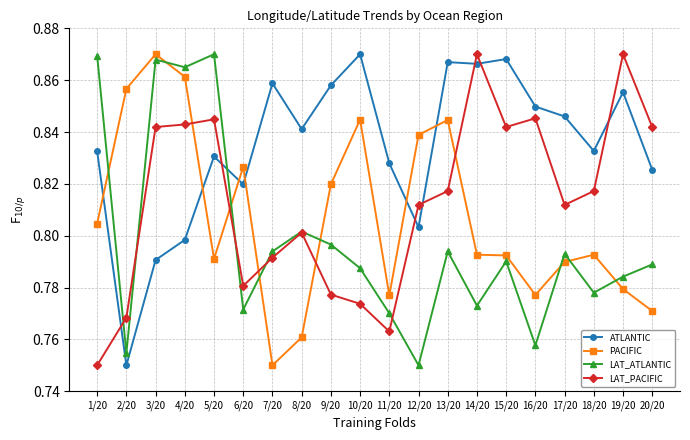

At 18/20, list the series in order from largest to smallest.

ATLANTIC, LAT_PACIFIC, PACIFIC, LAT_ATLANTIC